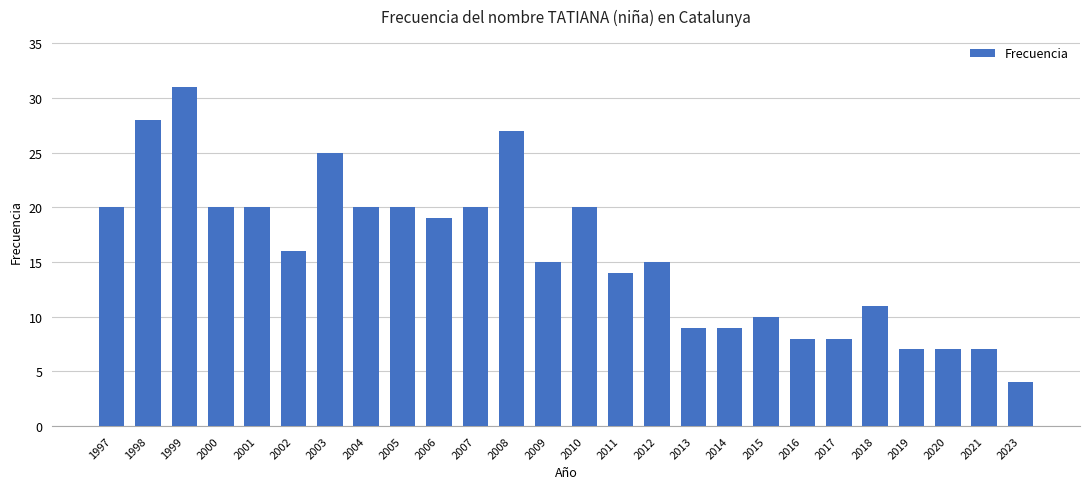

Which label corresponds to the smallest value in the chart?

2023